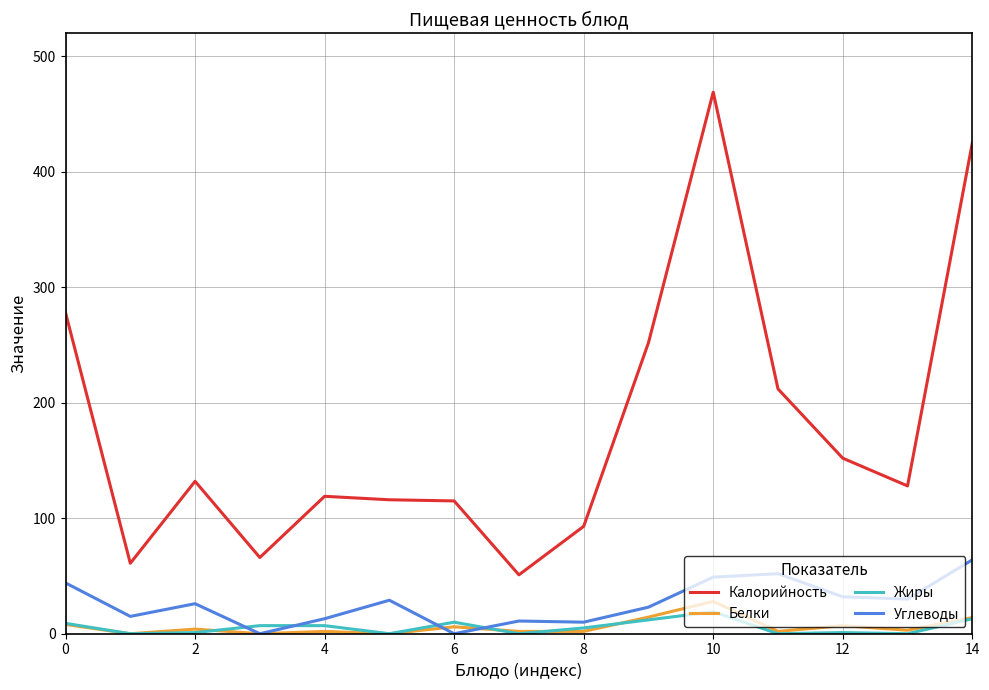

What is the sum of all Белки values?

92.4